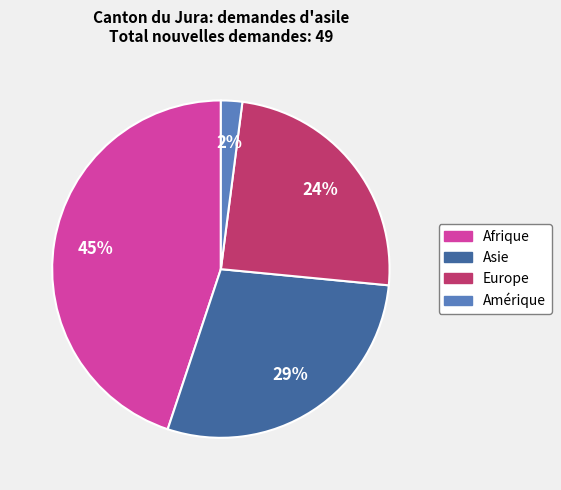

Does any single category account for the majority?

No